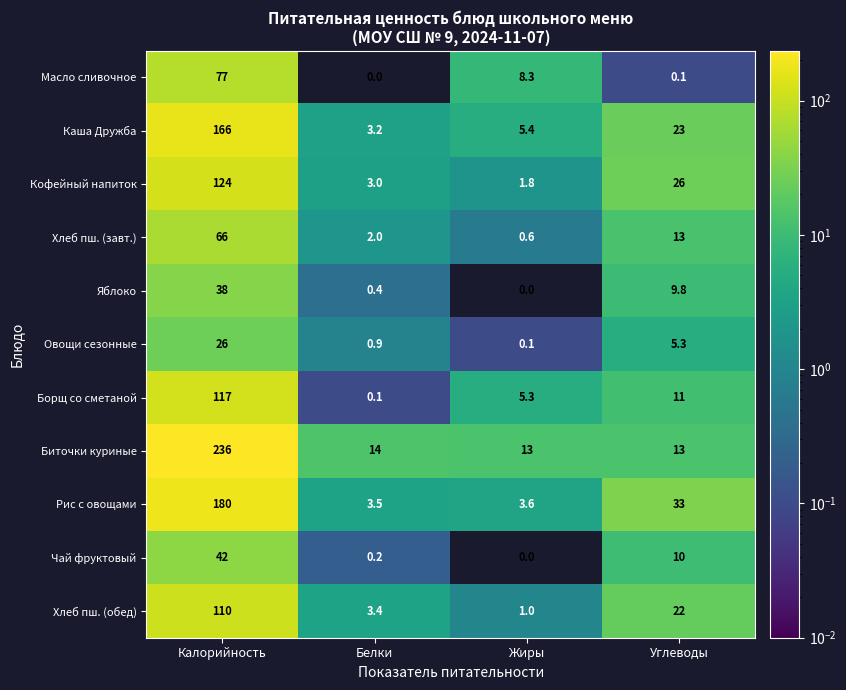

Between Жиры and Углеводы, which series saw the biggest shift?

Рис с овощами